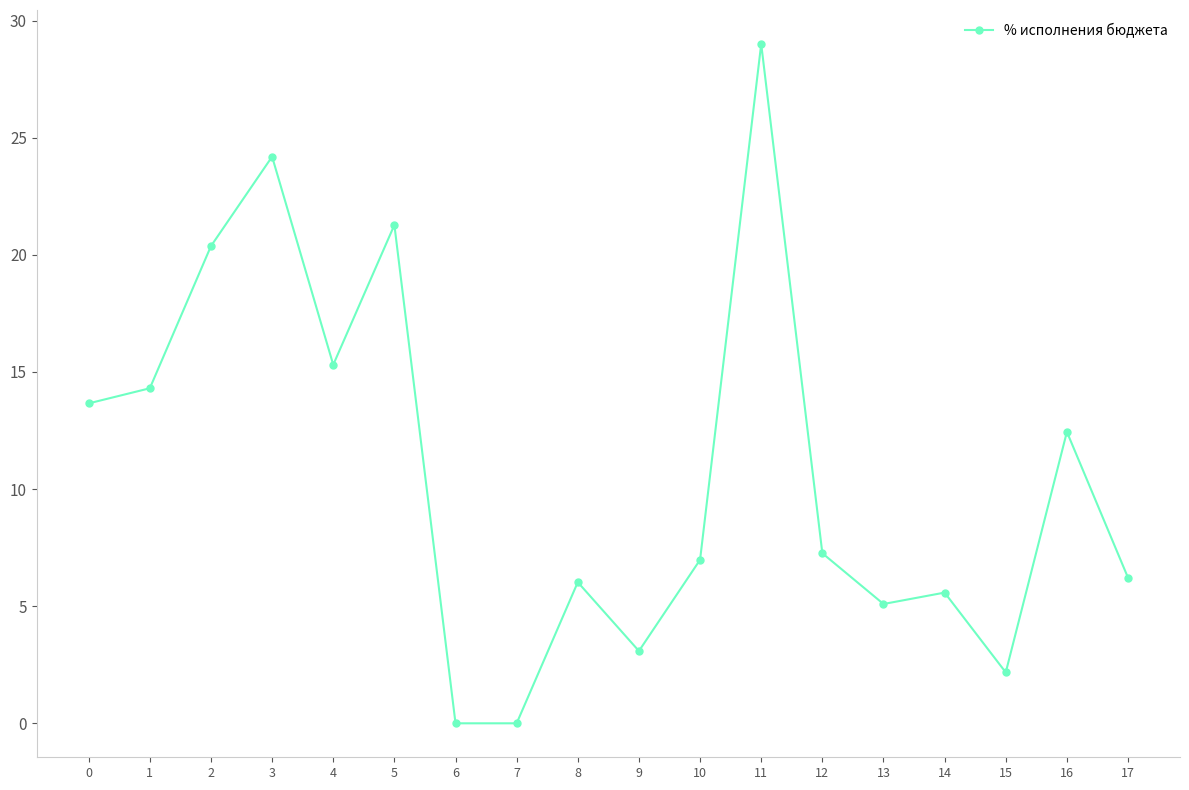

Between 14 and 8, which is larger?

8